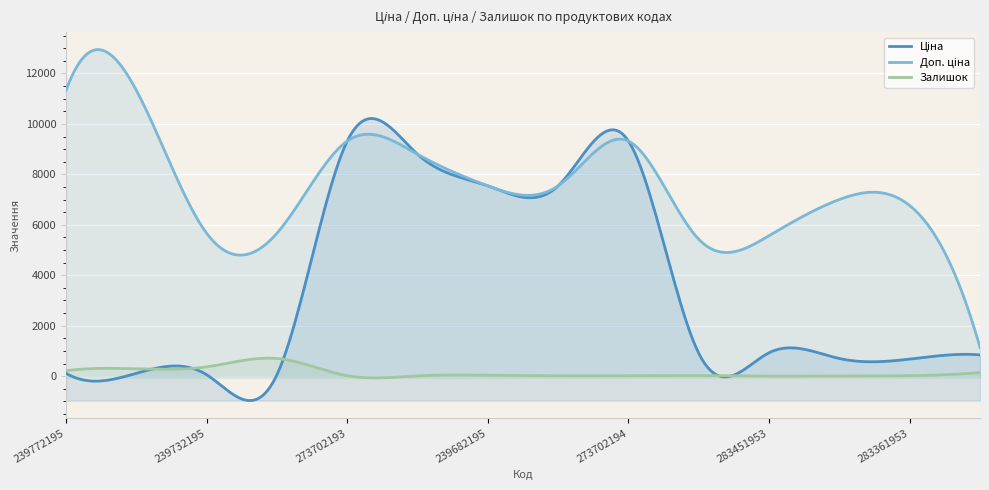

What is the maximum value for Залишок?

715.5